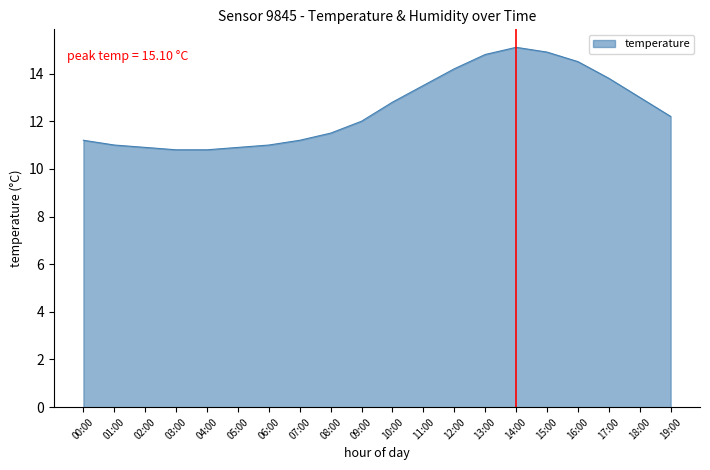

What position from the left is 07:00?

8